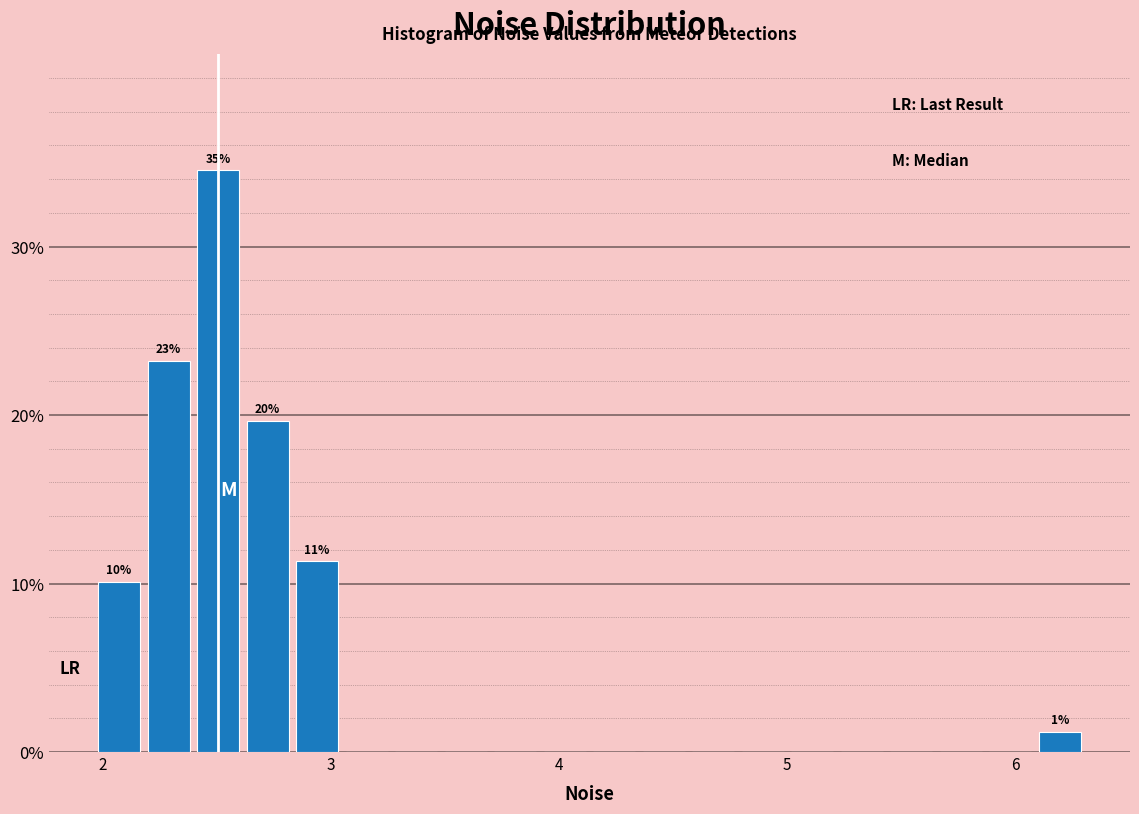

Read against the x-axis, roughly where is the centre of the tallest bar?

2.5